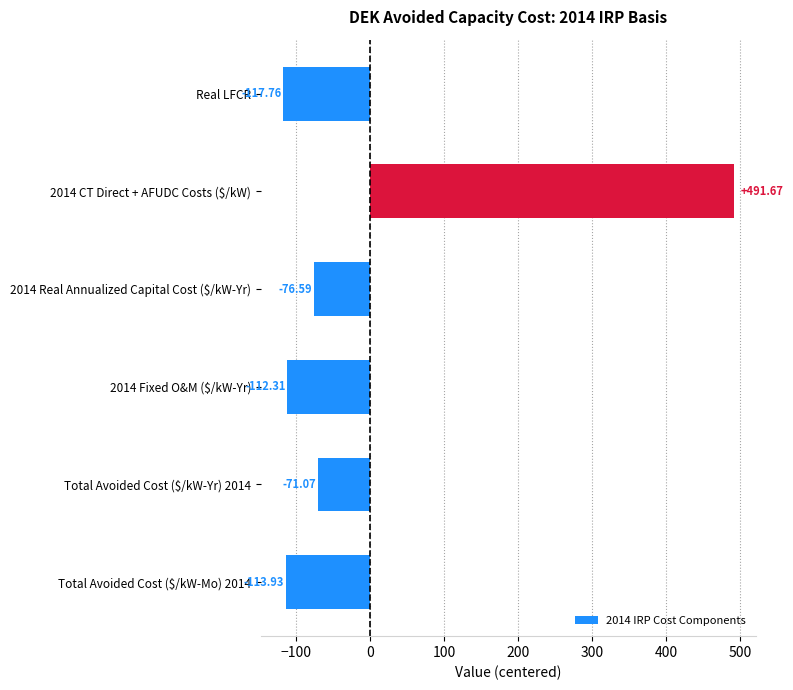

What is the difference between the maximum and second lowest values?

605.6